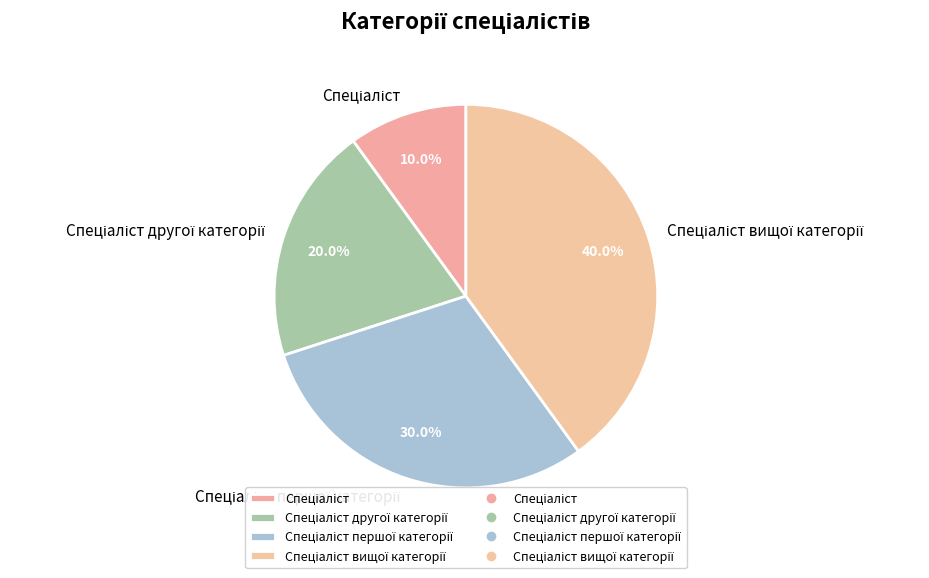

Does any single category account for the majority?

No